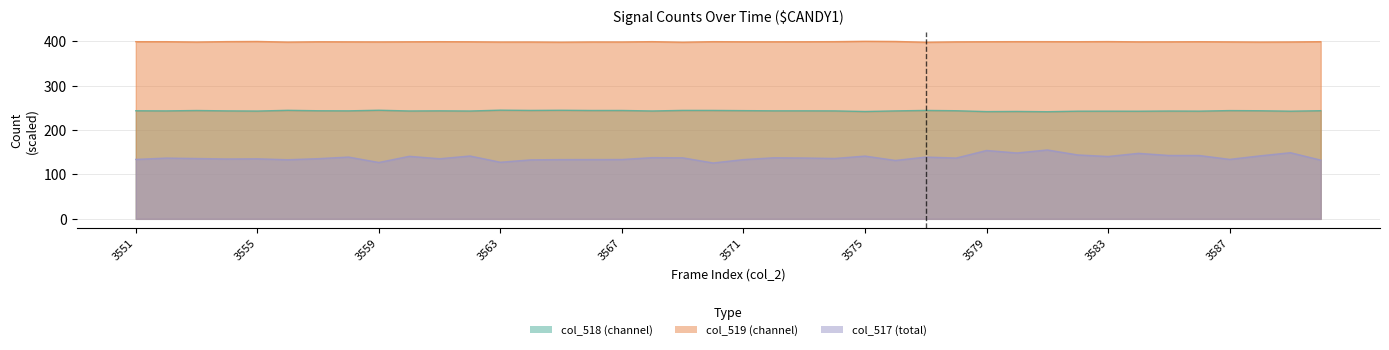

Between 3556 and 3573, which is larger?

3556